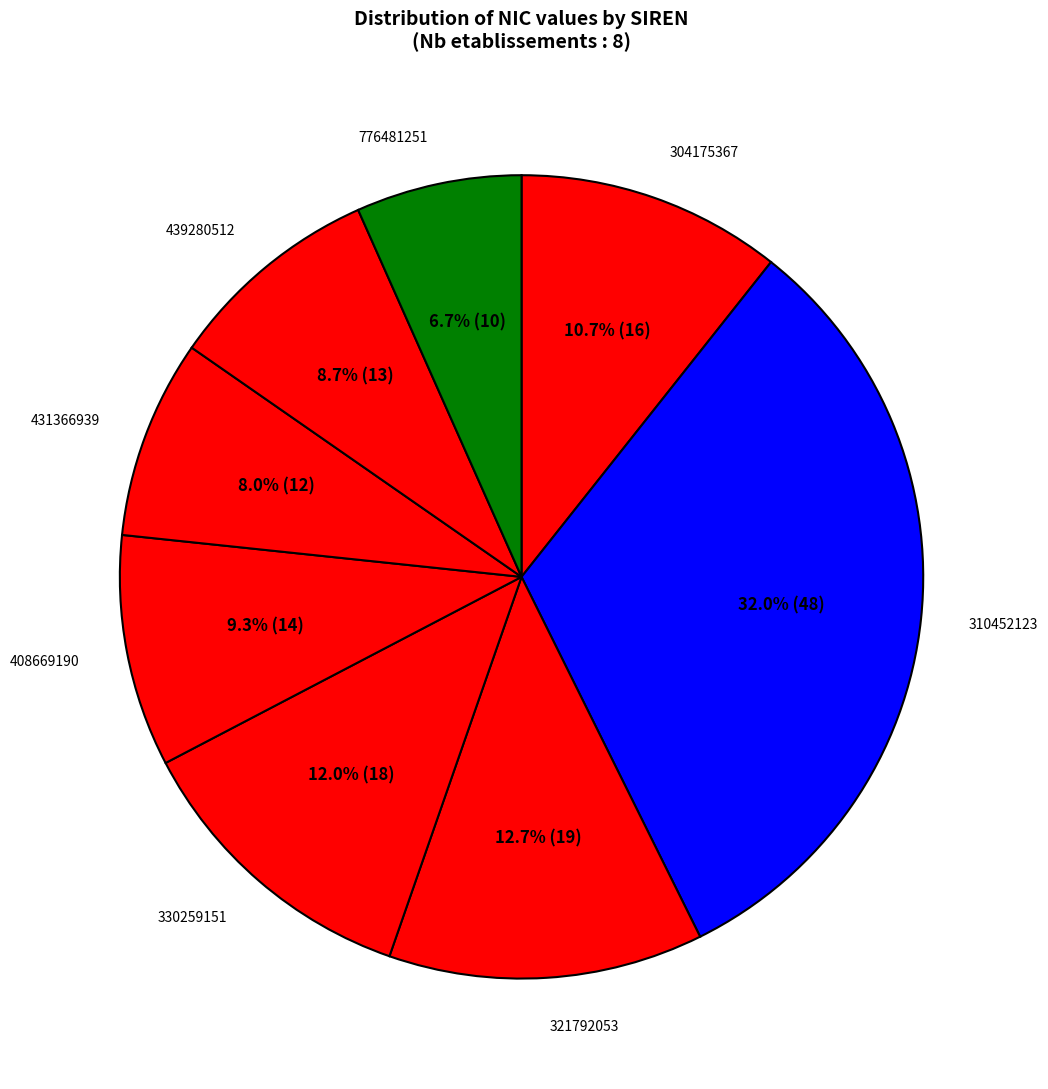

Is it true that 310452123 is 32% of the pie?

True